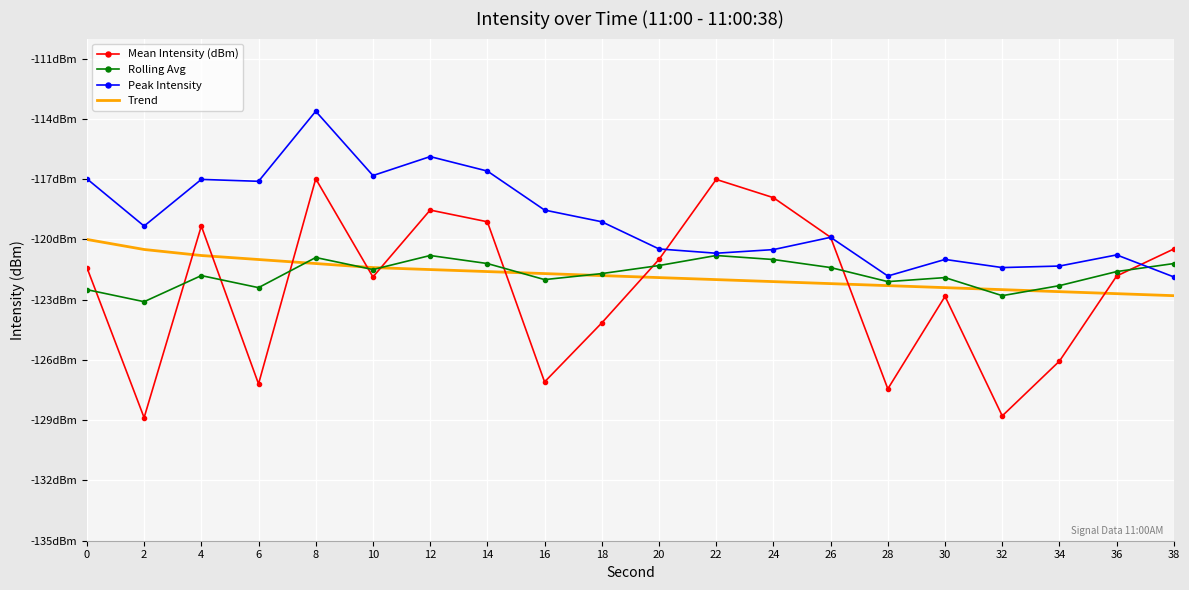

What are all the series names shown in the legend?

Mean Intensity (dBm), Rolling Avg, Peak Intensity, Trend